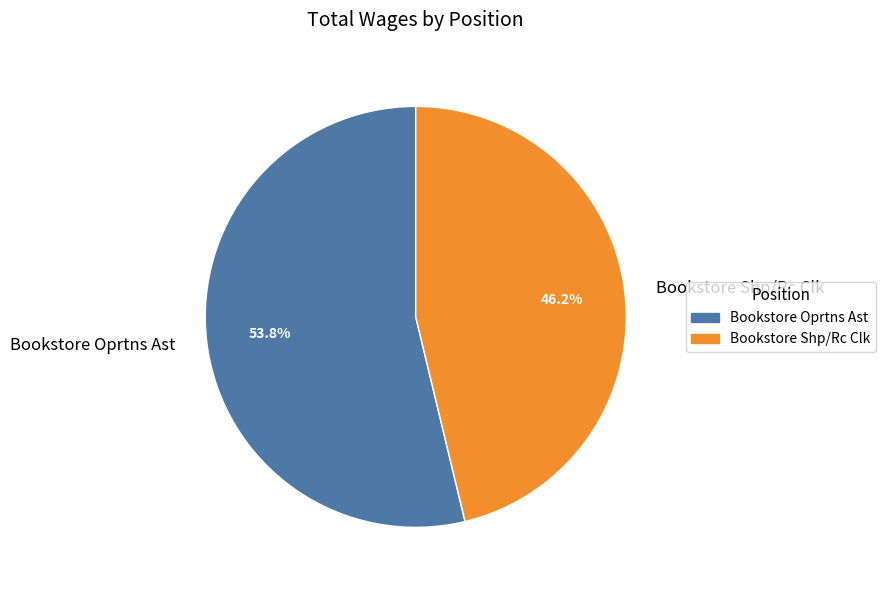

To the nearest percent, what portion does Bookstore Oprtns Ast represent?

54%